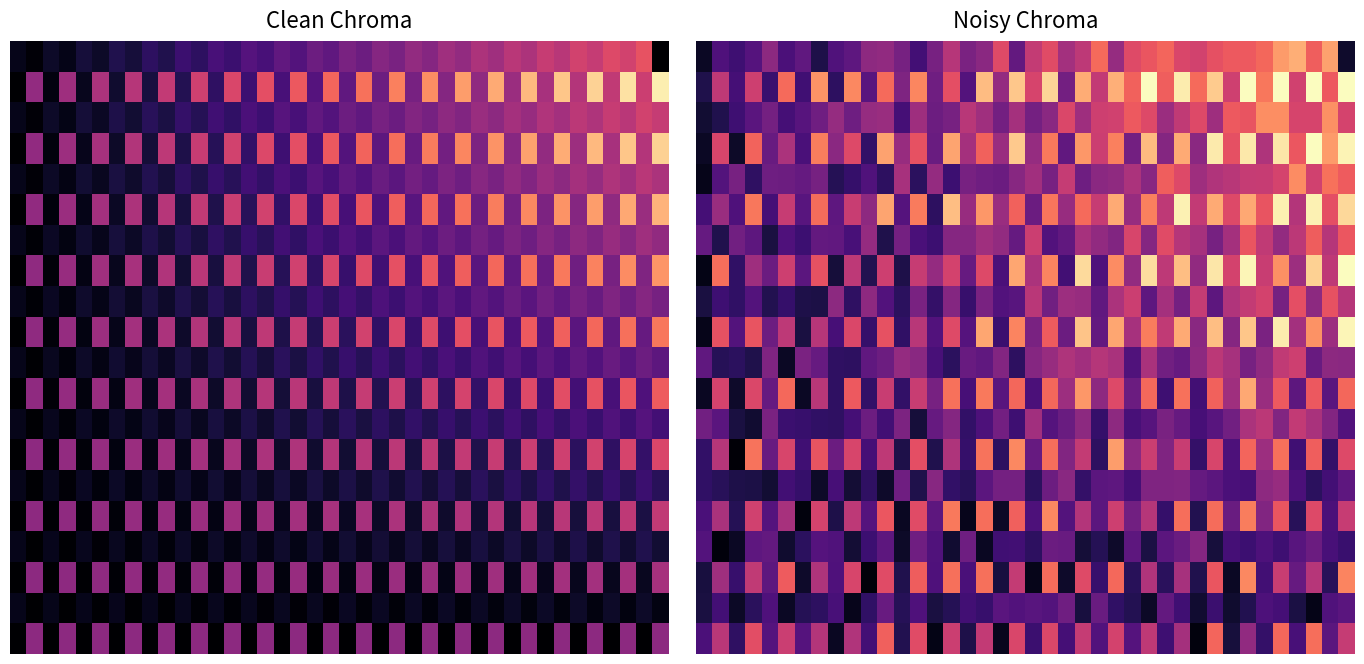

What is the difference between the maximum and minimum values in the 15.0 series?

0.7